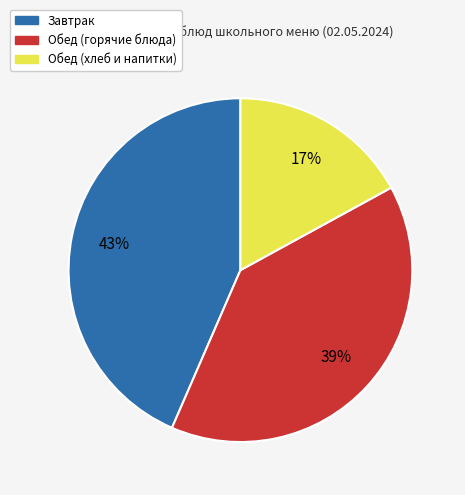

The Обед (хлеб и напитки) slice represents 17% of the pie. True or false?

True